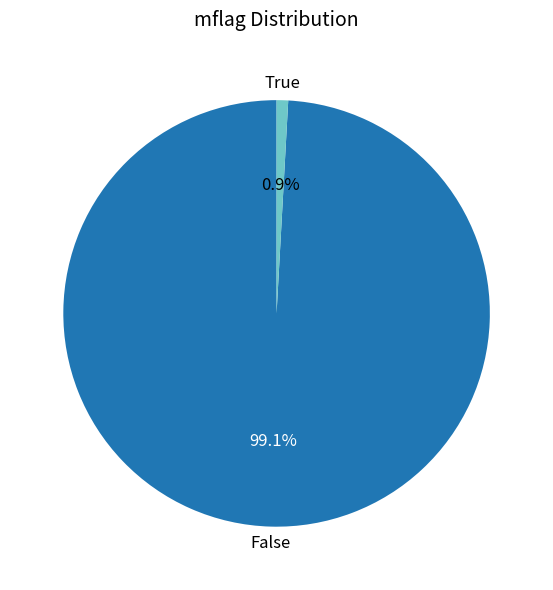

Is there any slice that represents more than half of the pie?

Yes